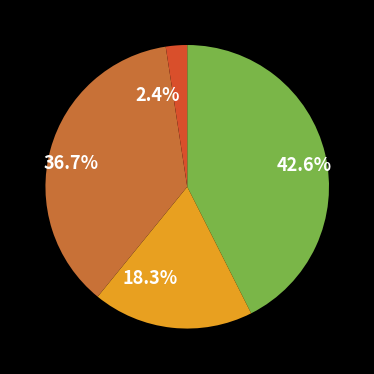

How many segments does this pie chart have?

4